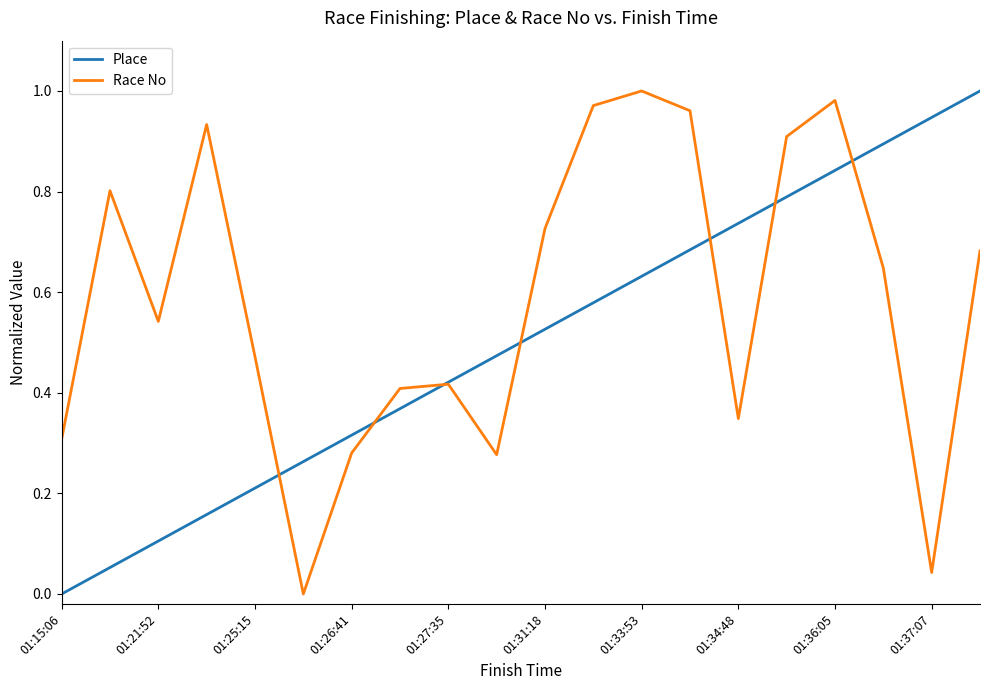

Rank the series by their average value, from lowest to highest.

Place, Race No